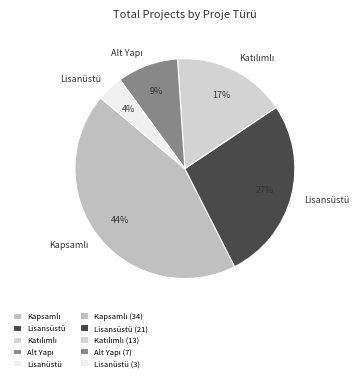

Which has a higher value, Lisansüstü or Lisanüstü?

Lisansüstü